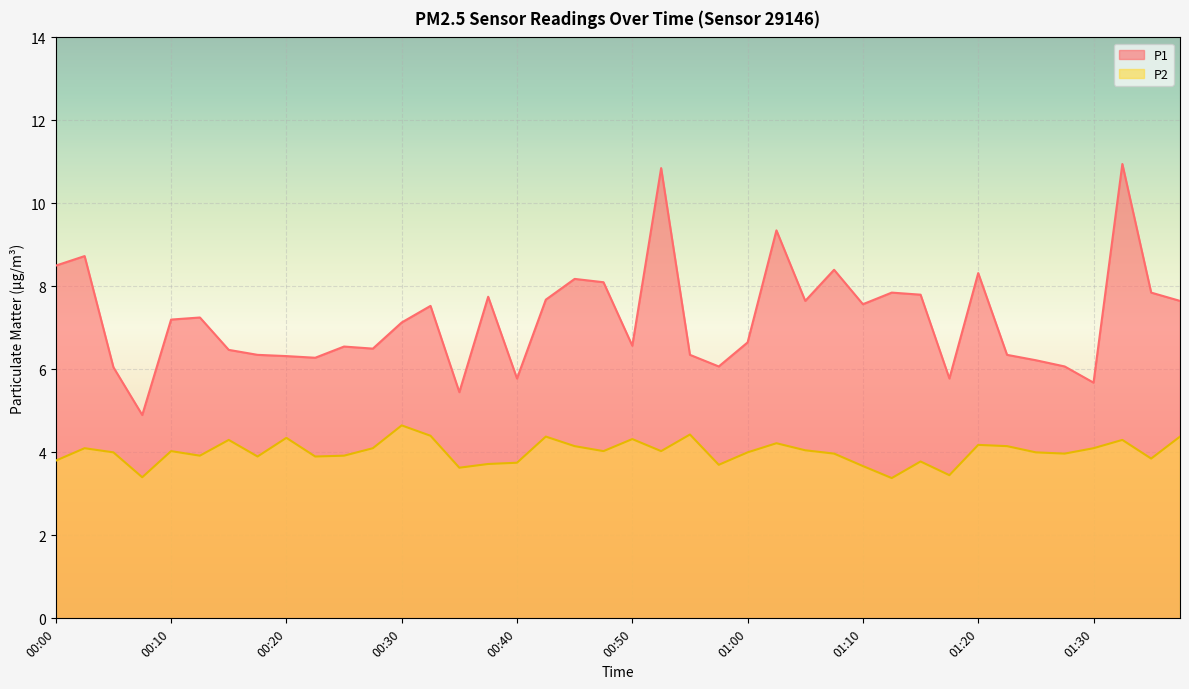

True or false: P2 and P1 cross at least once.

False